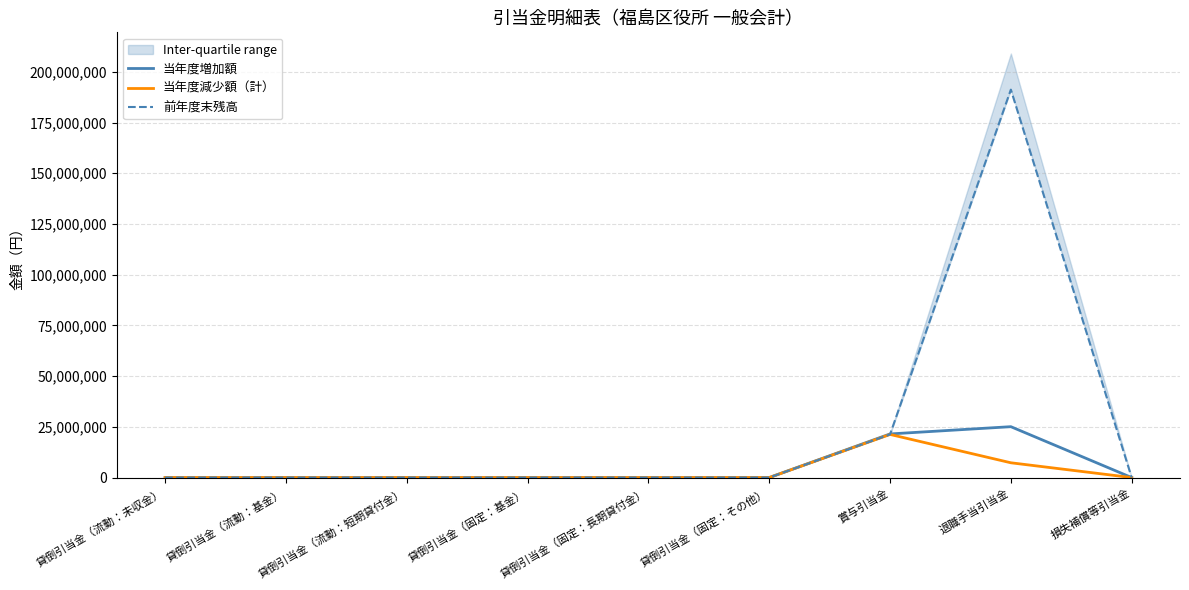

True or false: 当年度増加額 has more than 2 interior local peaks.

False